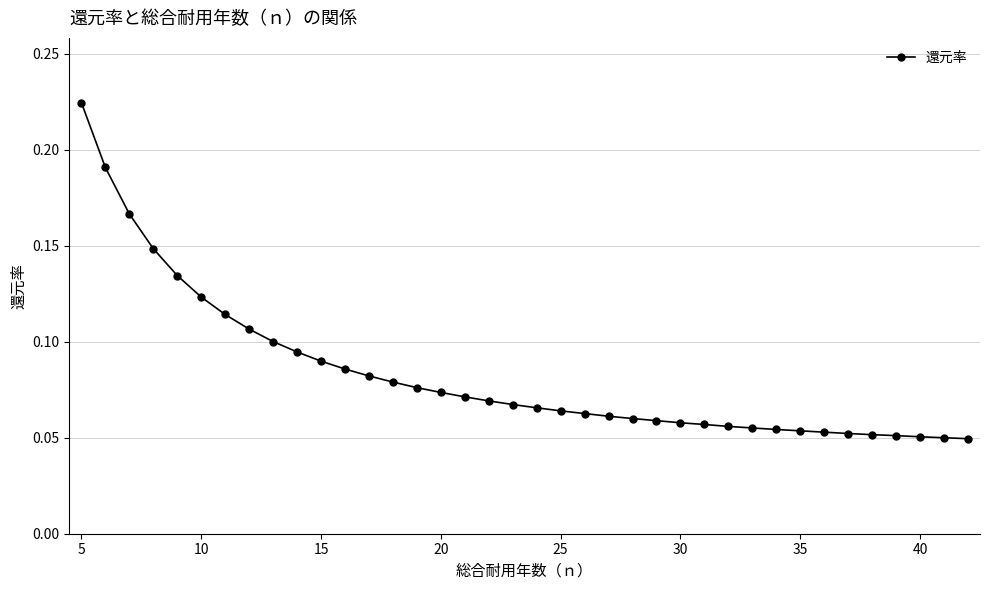

What is the sum of all values?

3.2